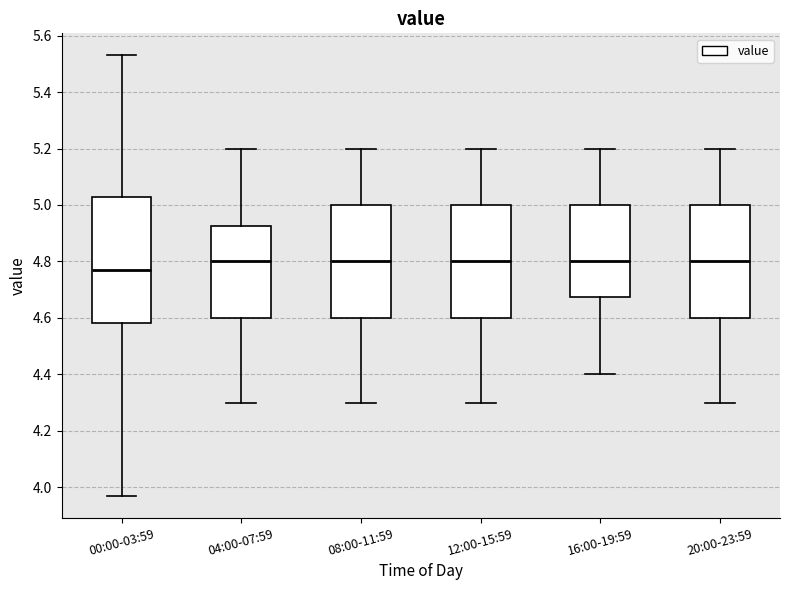

Which box's median line is the lowest?

00:00-03:59